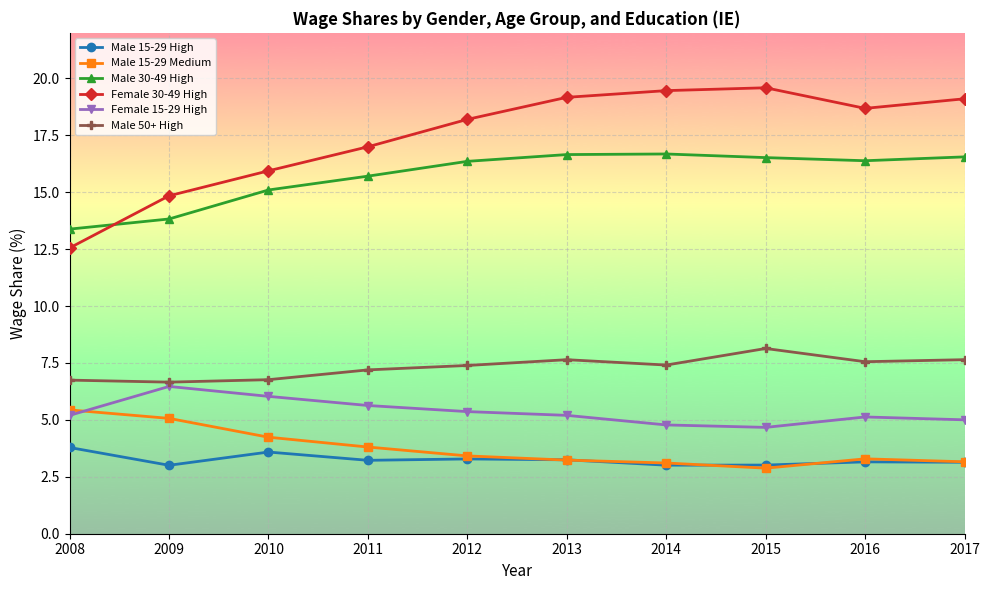

Where is Female 30-49 High nearest to the value 16?

2010